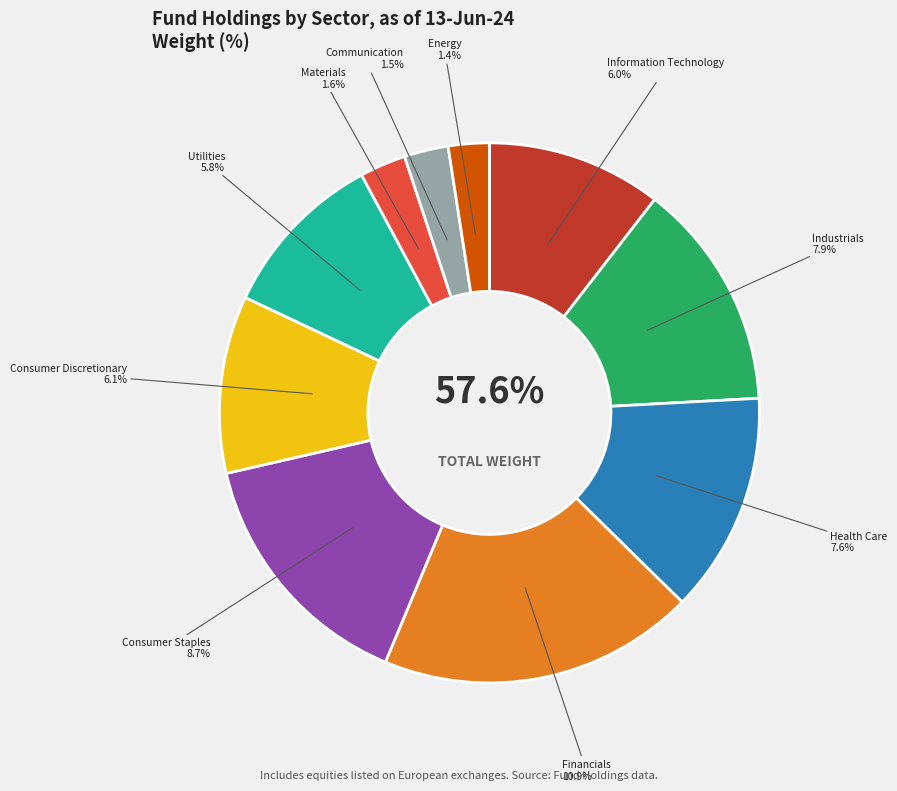

Which slice is the smallest?

Energy